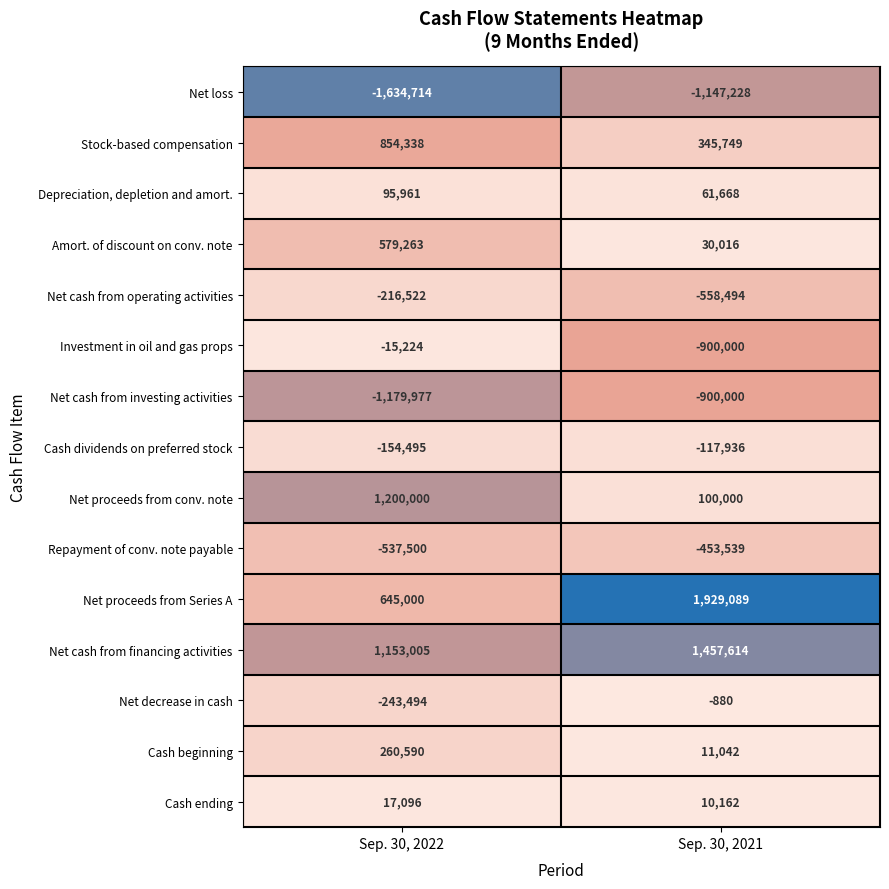

Which series has the largest range (max minus min)?

Net proceeds from Series A